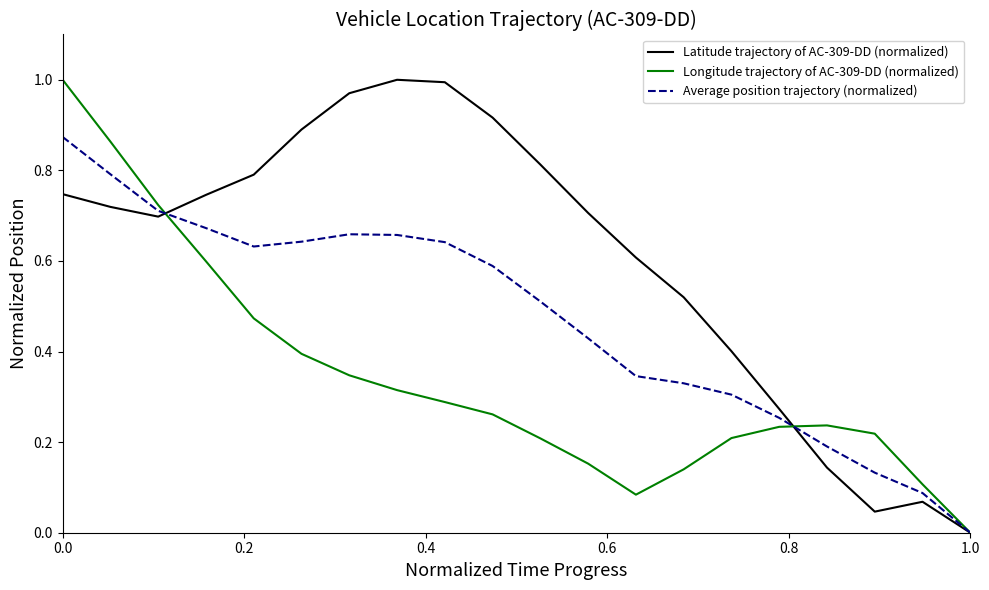

List the series in order of their overall mean, lowest first.

Longitude trajectory of AC-309-DD (normalized), Average position trajectory (normalized), Latitude trajectory of AC-309-DD (normalized)